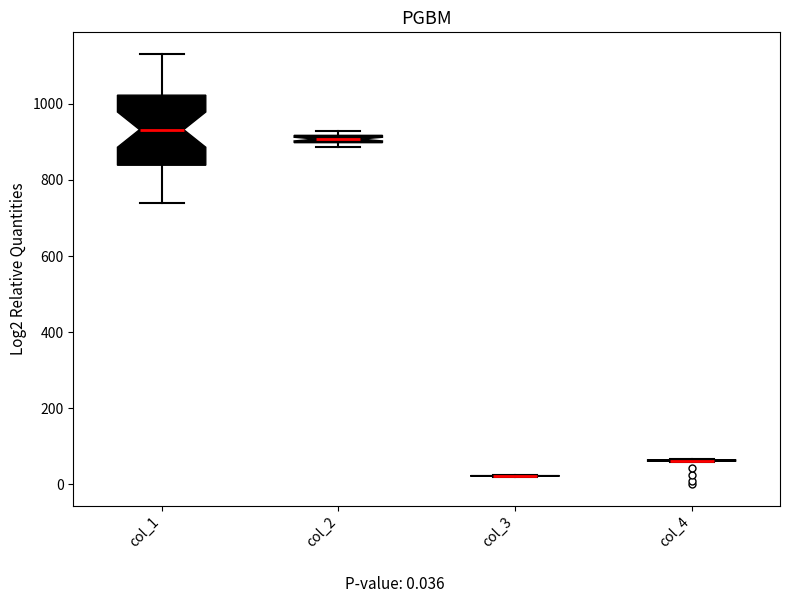

Comparing the boxes themselves (not the whiskers), which one is the tallest?

col_1